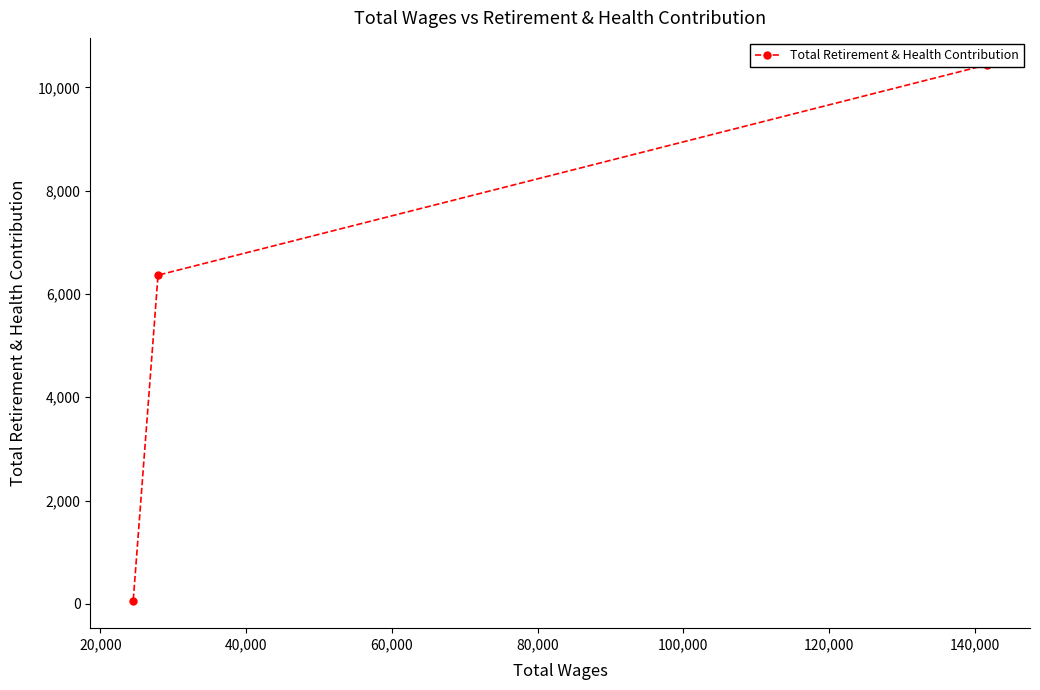

Does the chart have visible grid lines?

No